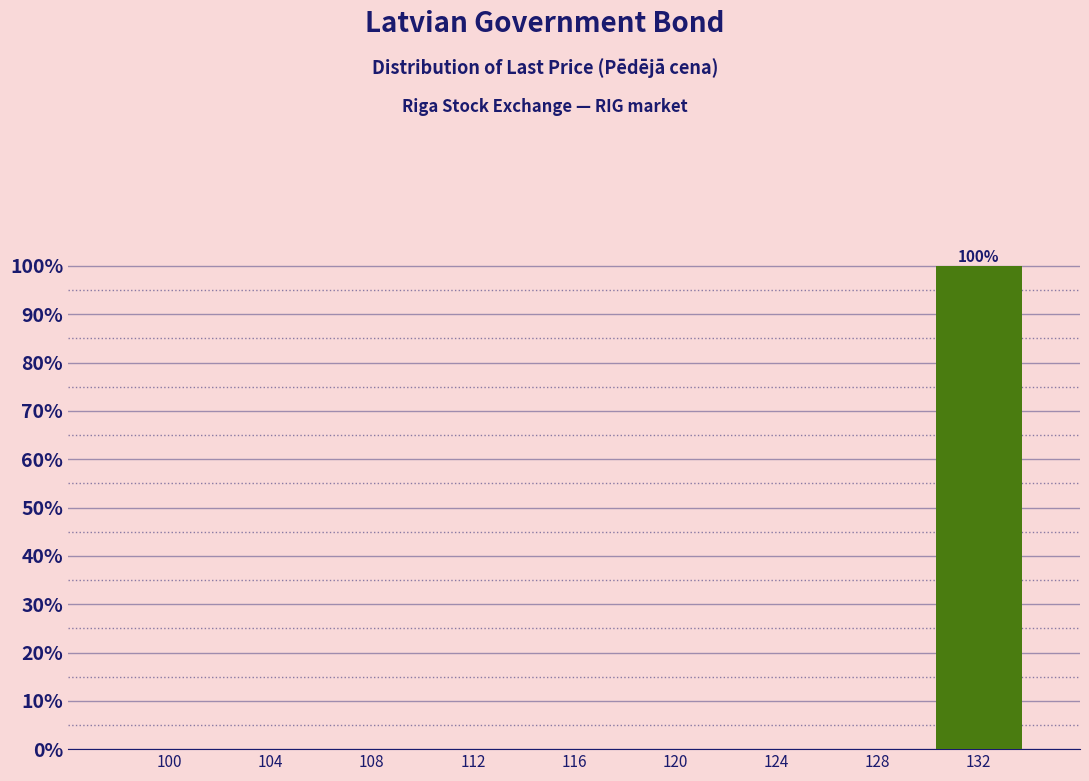

Reading left to right, list all the values displayed in this chart.

100=0	104=0	108=0	112=0	116=0	120=0	124=0	128=0	132=100